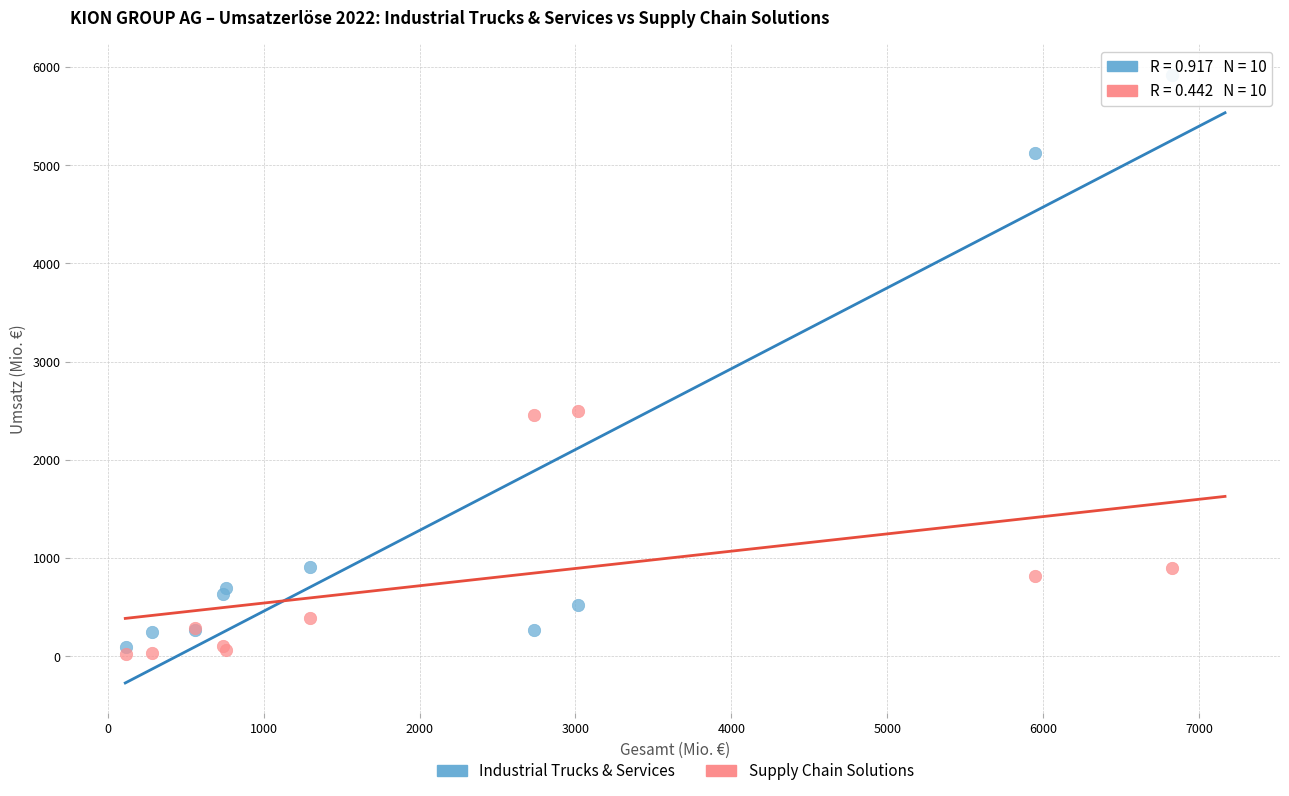

Which series contains the highest Y value?

Industrial Trucks & Services